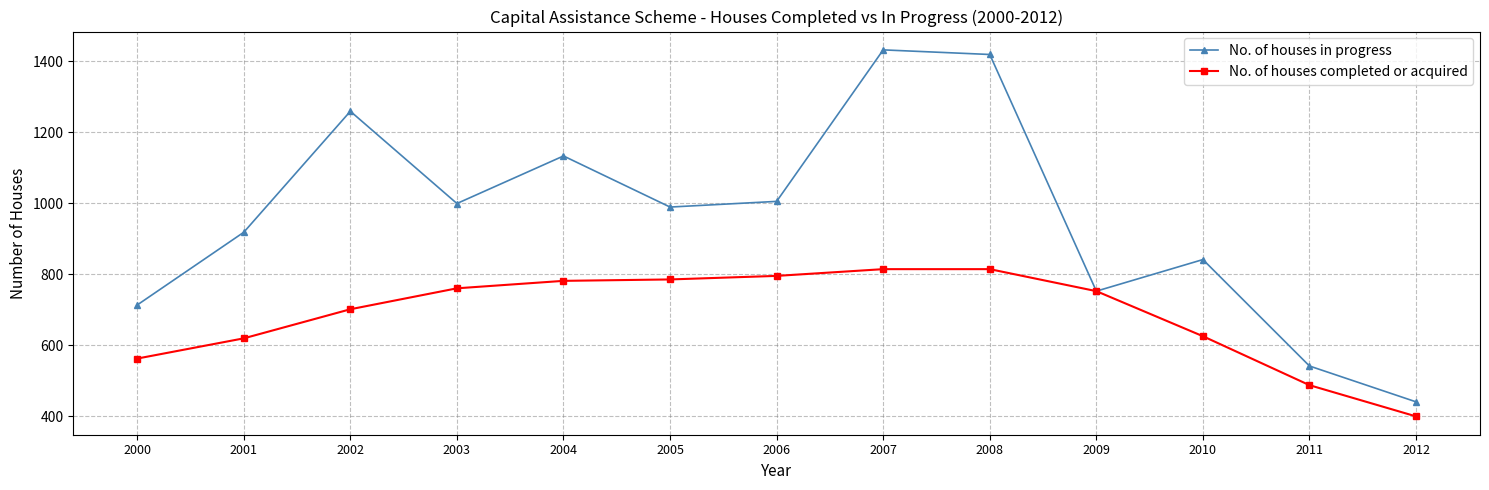

What is the value of the No. of houses in progress point at the 1st from the left?

713